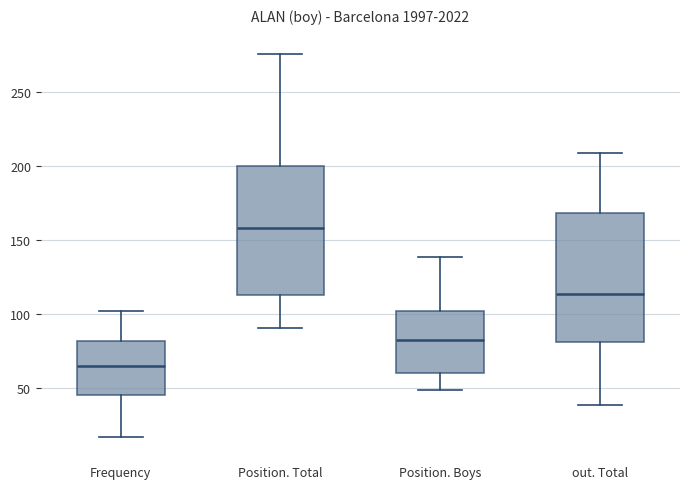

Reading left to right, transcribe this box plot: for each box, give where its median line is, the range the box spans, and where its two whiskers end, as read against the y-axis. The values are not printed on the chart, so give them approximately, as read against the axis.

Frequency: median 65, box 45 to 80, whiskers 15 to 100
Position. Total: median 160, box 115 to 200, whiskers 90 to 275
Position. Boys: median 85, box 60 to 105, whiskers 50 to 140
out. Total: median 115, box 80 to 170, whiskers 40 to 210